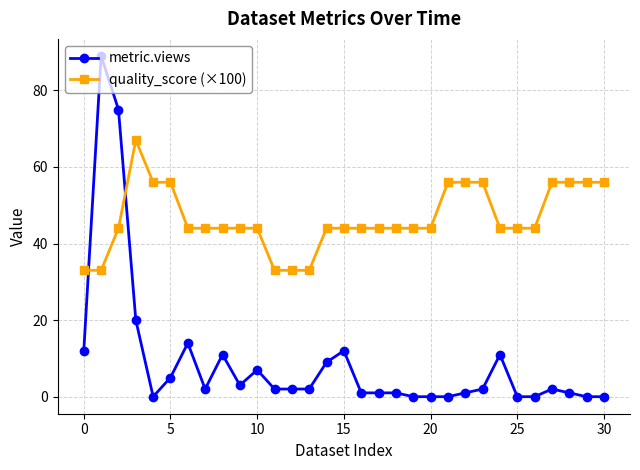

Count the number of data series in this chart.

2